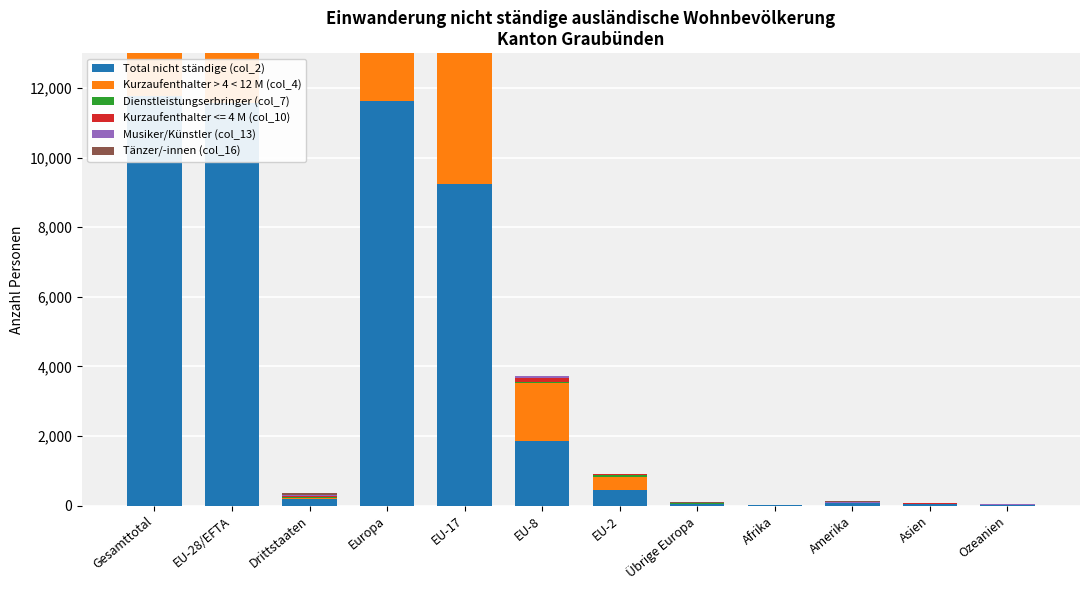

What is the value of the Dienstleistungserbringer (col_7) bar at the 12th from the left?

2